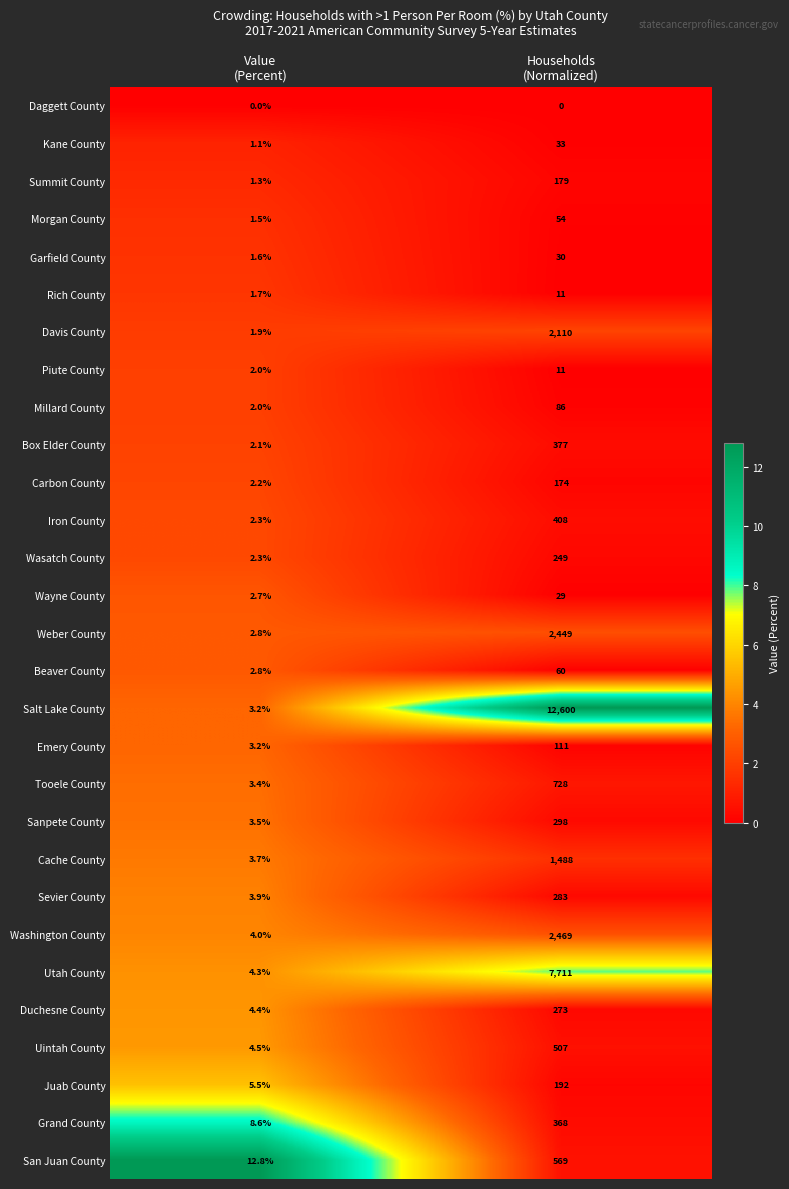

What is the sum of all San Juan County values?

581.8